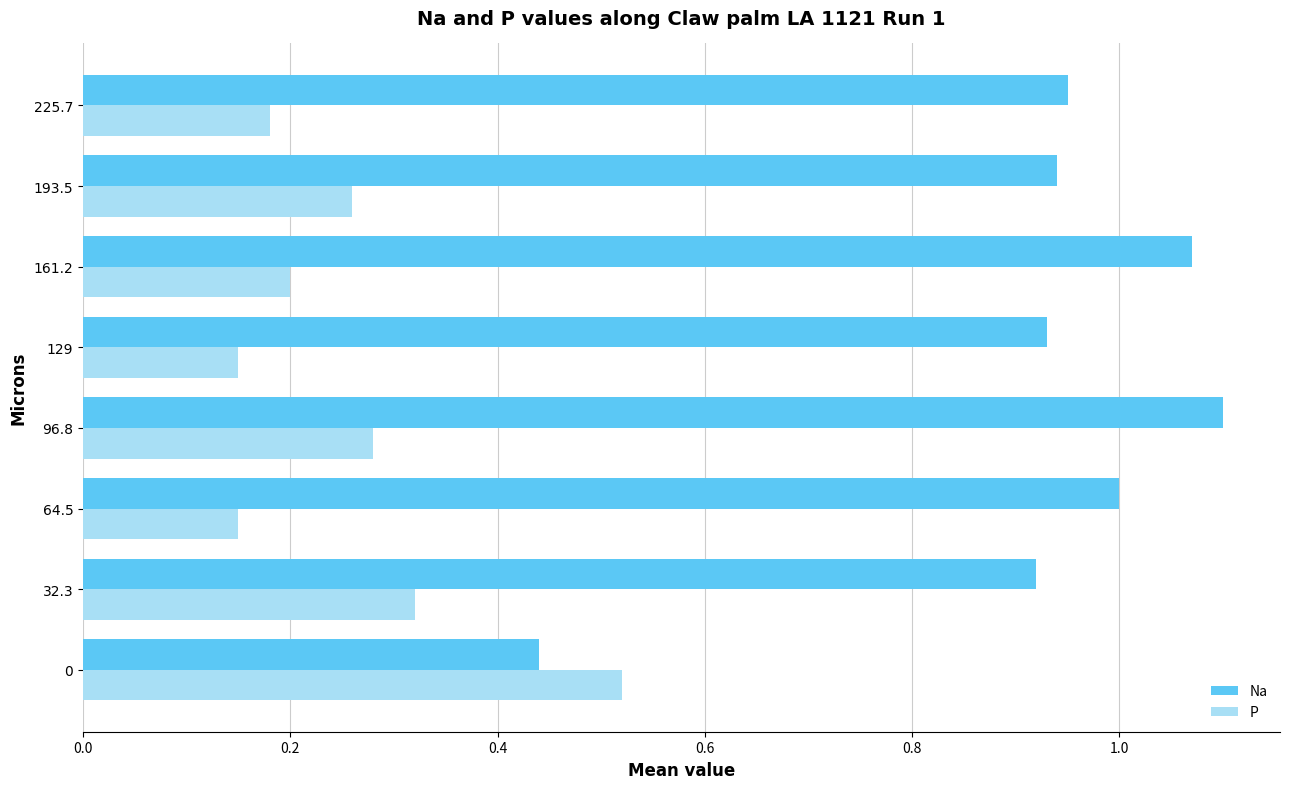

At which category is the sum across all series the highest?

96.8